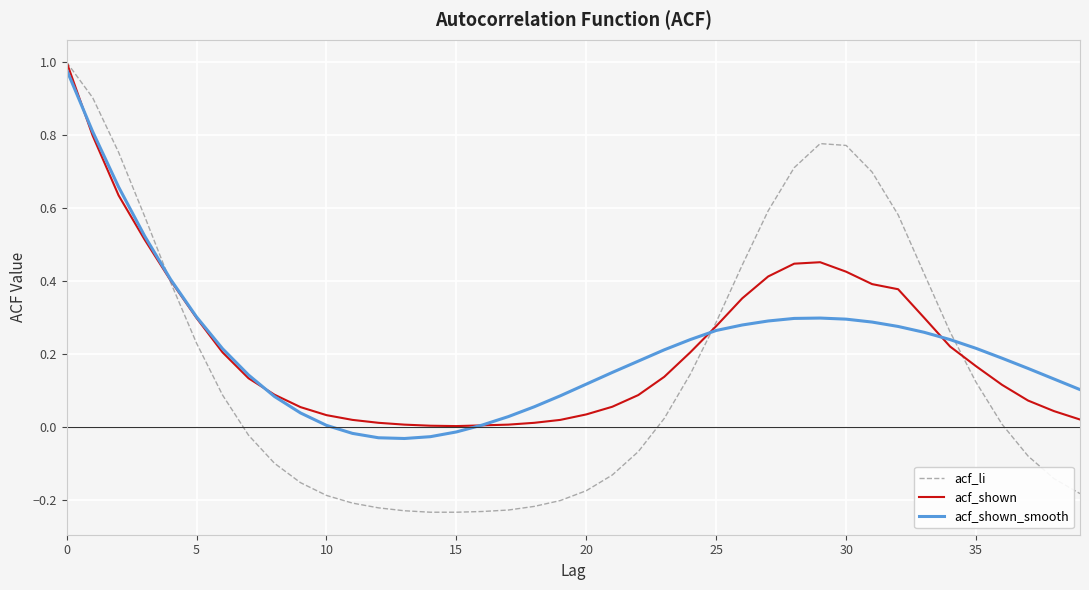

Reading left to right, extract all data points from this chart.

acf_li: 1.0	0.9	0.8	0.6	0.4	0.2	0.1	-0.0	-0.1	-0.2	-0.2	-0.2	-0.2	-0.2	-0.2	-0.2	-0.2	-0.2	-0.2	-0.2	-0.2	-0.1	-0.1	0.0	0.1	0.3	0.4	0.6	0.7	0.8	0.8	0.7	0.6	0.4	0.3	0.1	0.0	-0.1	-0.1	-0.2
acf_shown: 1.0	0.8	0.6	0.5	0.4	0.3	0.2	0.1	0.1	0.1	0.0	0.0	0.0	0.0	0.0	0.0	0.0	0.0	0.0	0.0	0.0	0.1	0.1	0.1	0.2	0.3	0.4	0.4	0.4	0.5	0.4	0.4	0.4	0.3	0.2	0.2	0.1	0.1	0.0	0.0
acf_shown_smooth: 1.0	0.8	0.7	0.5	0.4	0.3	0.2	0.1	0.1	0.0	0.0	-0.0	-0.0	-0.0	-0.0	-0.0	0.0	0.0	0.1	0.1	0.1	0.1	0.2	0.2	0.2	0.3	0.3	0.3	0.3	0.3	0.3	0.3	0.3	0.3	0.2	0.2	0.2	0.2	0.1	0.1